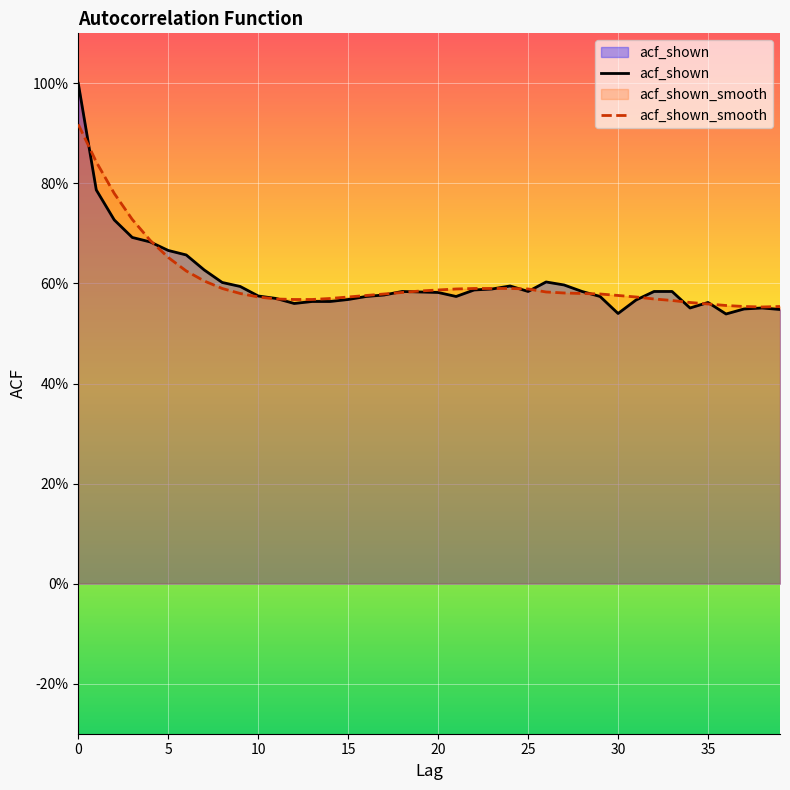

Rank the series at 20 from highest to lowest value.

acf_shown_smooth, acf_shown